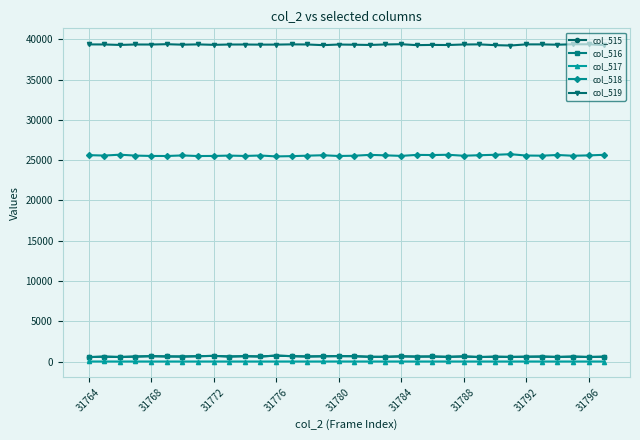

What is the greatest value displayed?

39393